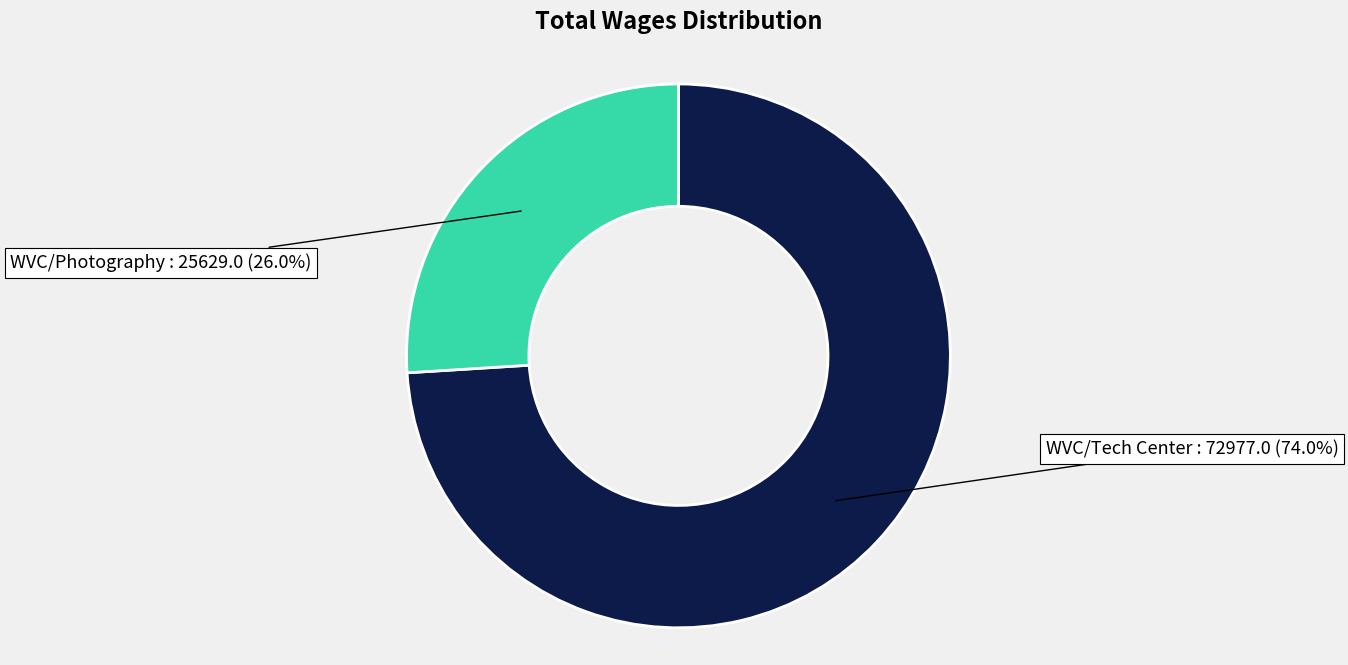

Which category has the biggest portion of the pie?

WVC/Tech Center